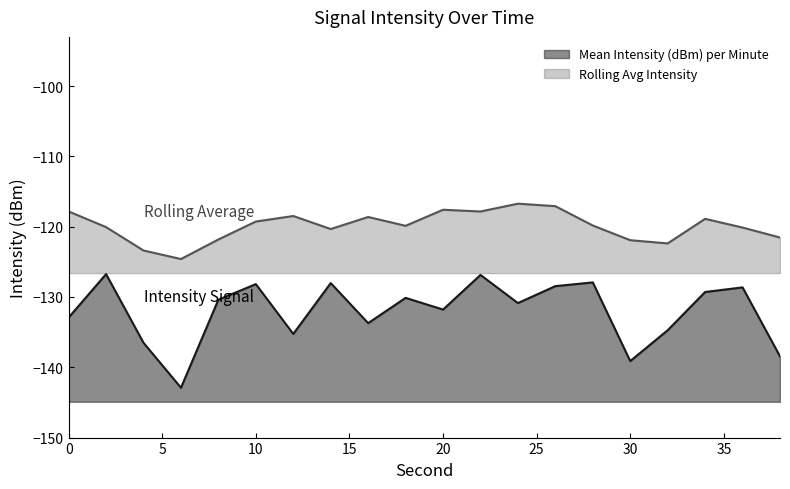

At which label is the value closest to -134?

16